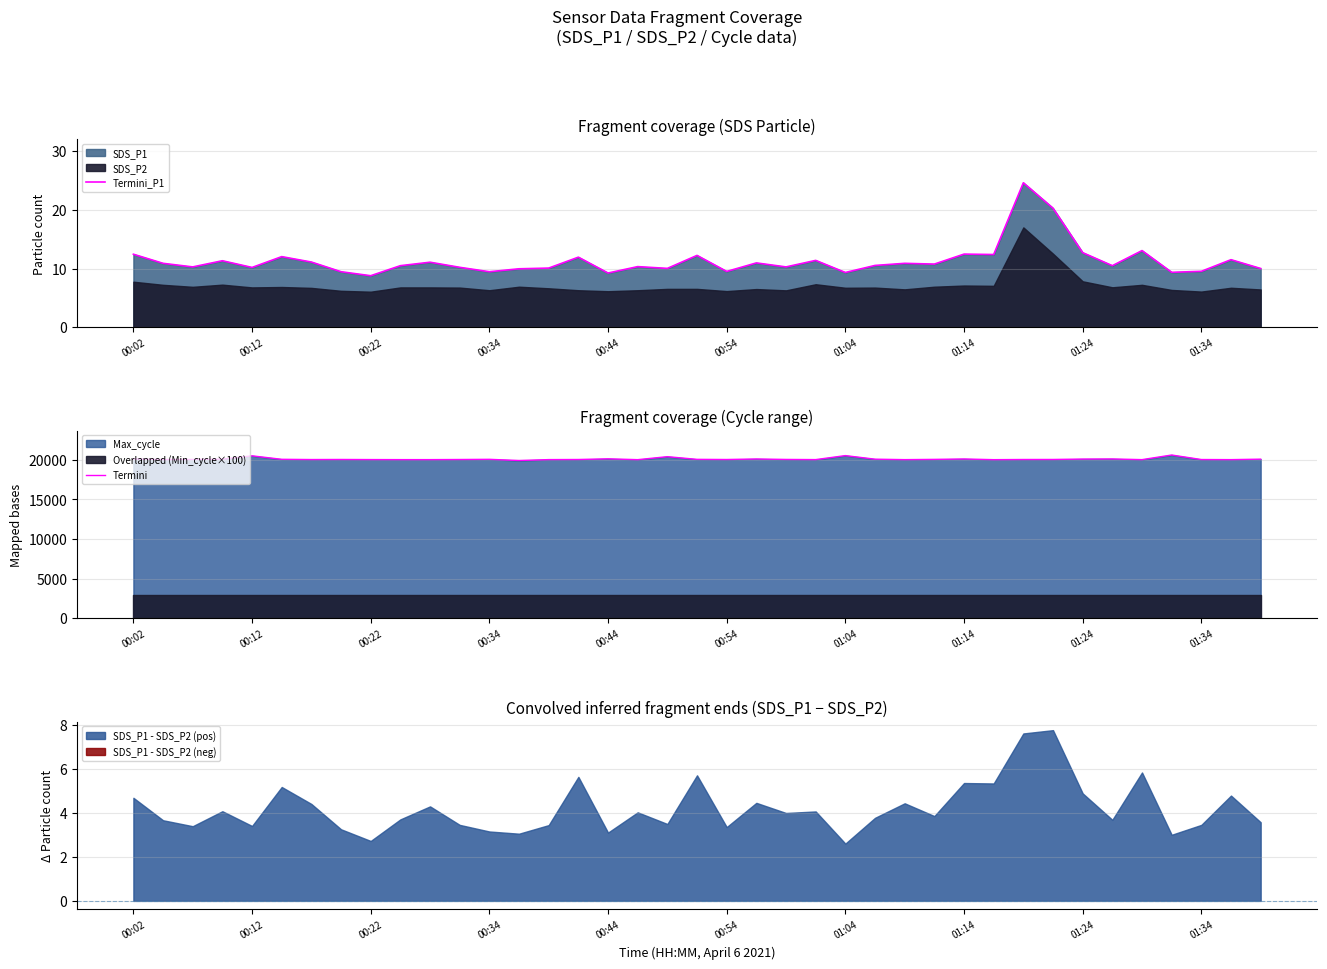

What is the highest value of the Termini_P1 series?

24.6